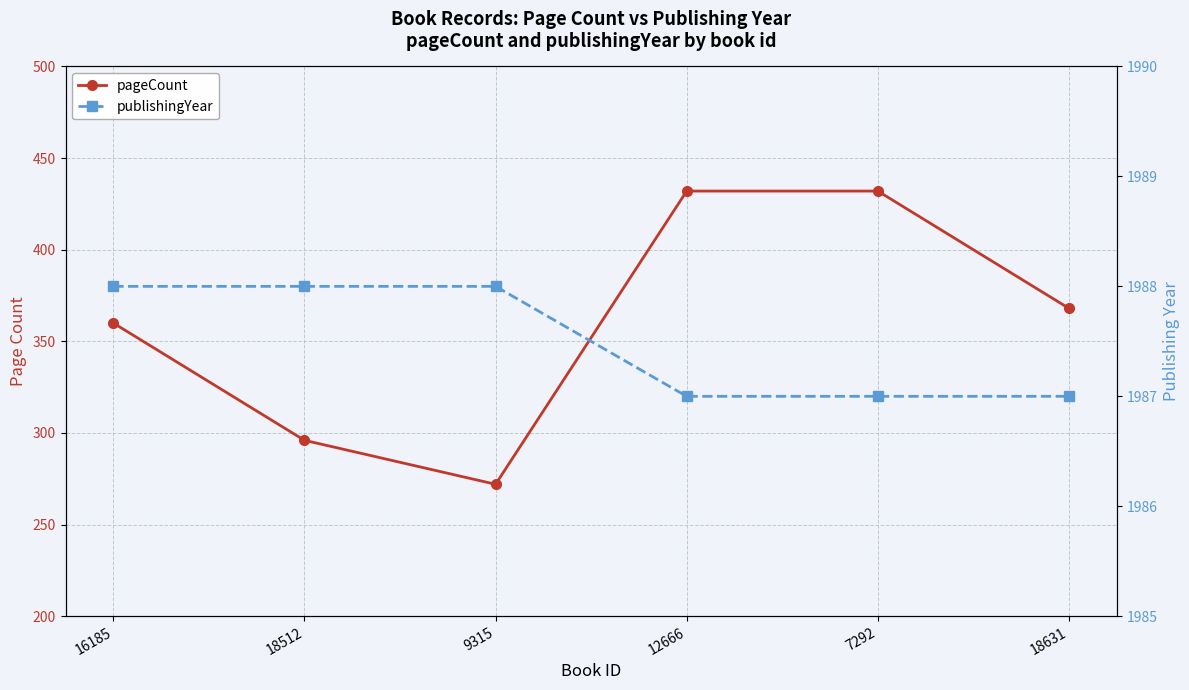

How many interior local valleys does the pageCount series have?

1